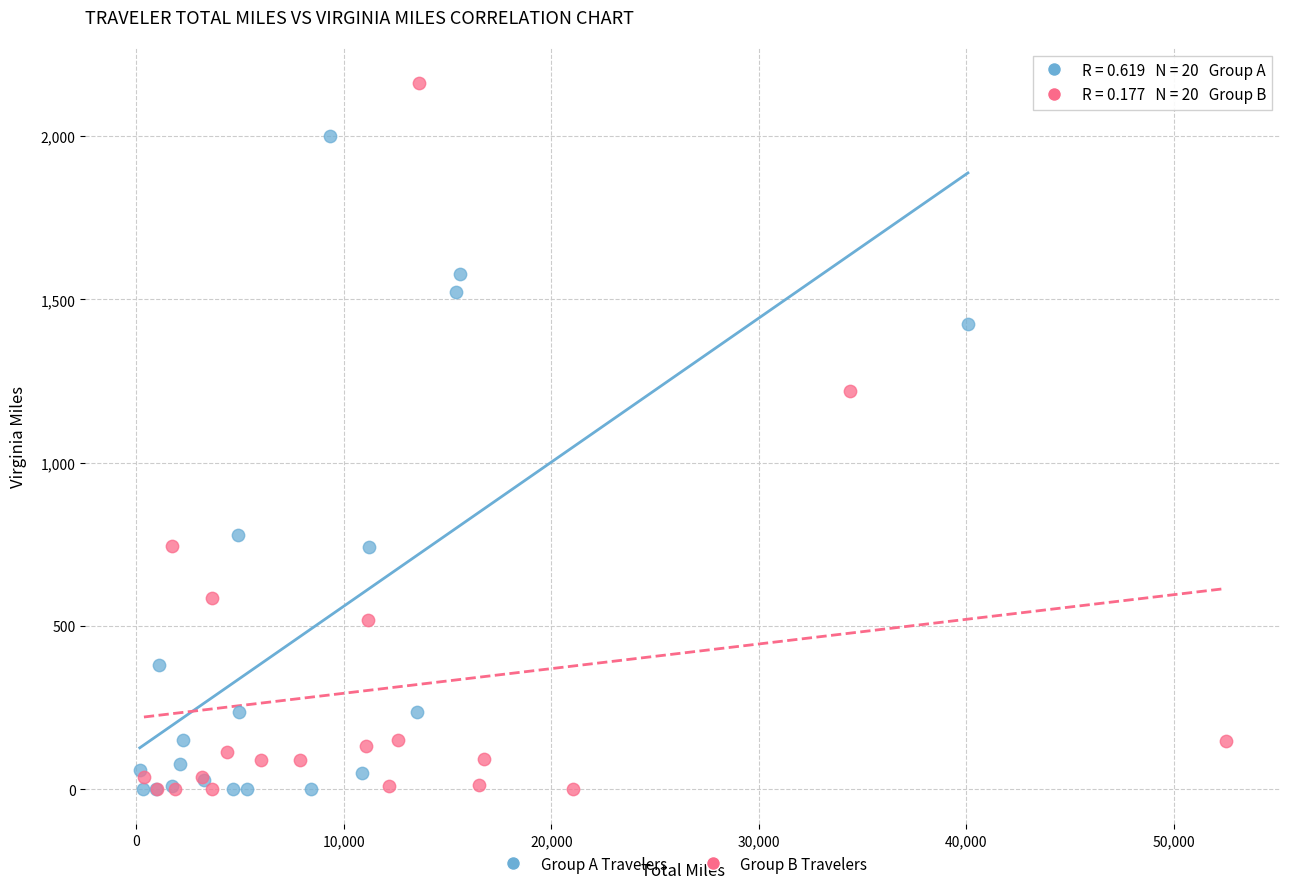

Which series contains the highest Y value?

Group B Travelers